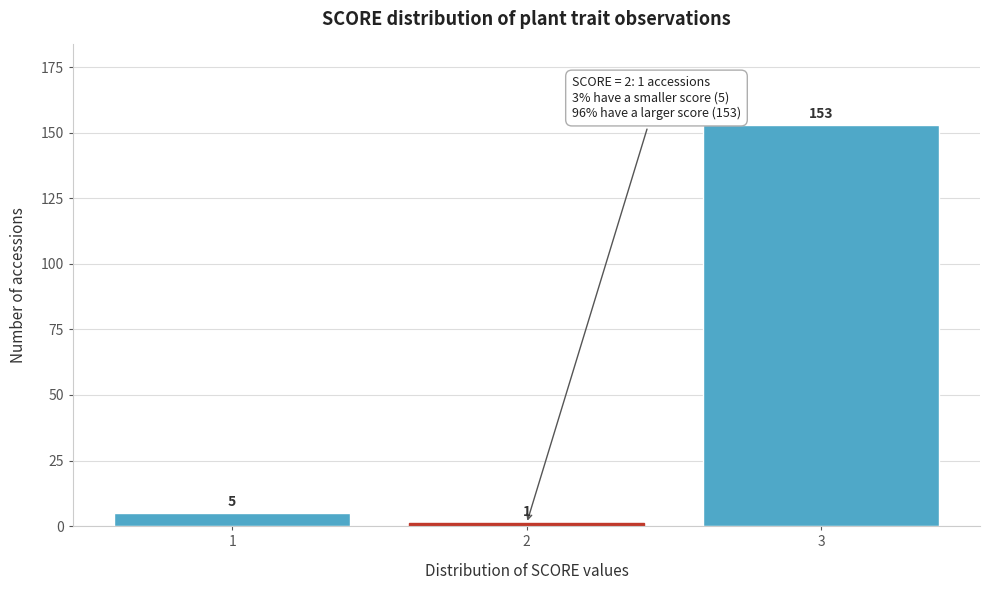

Reading left to right, list all the values displayed in this chart.

5	1	153